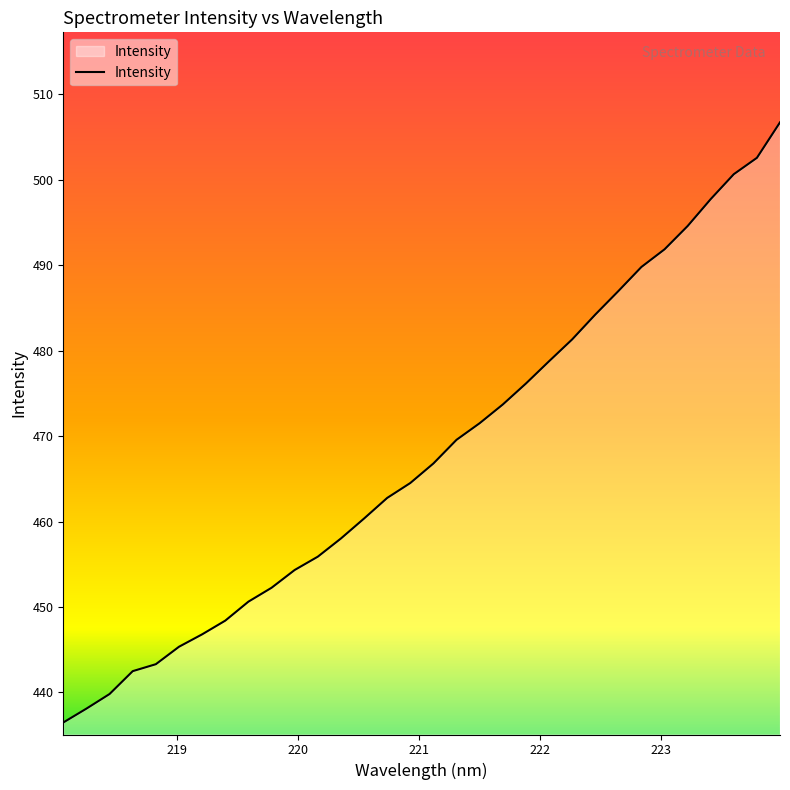

What is the difference between the maximum and minimum values?

70.2